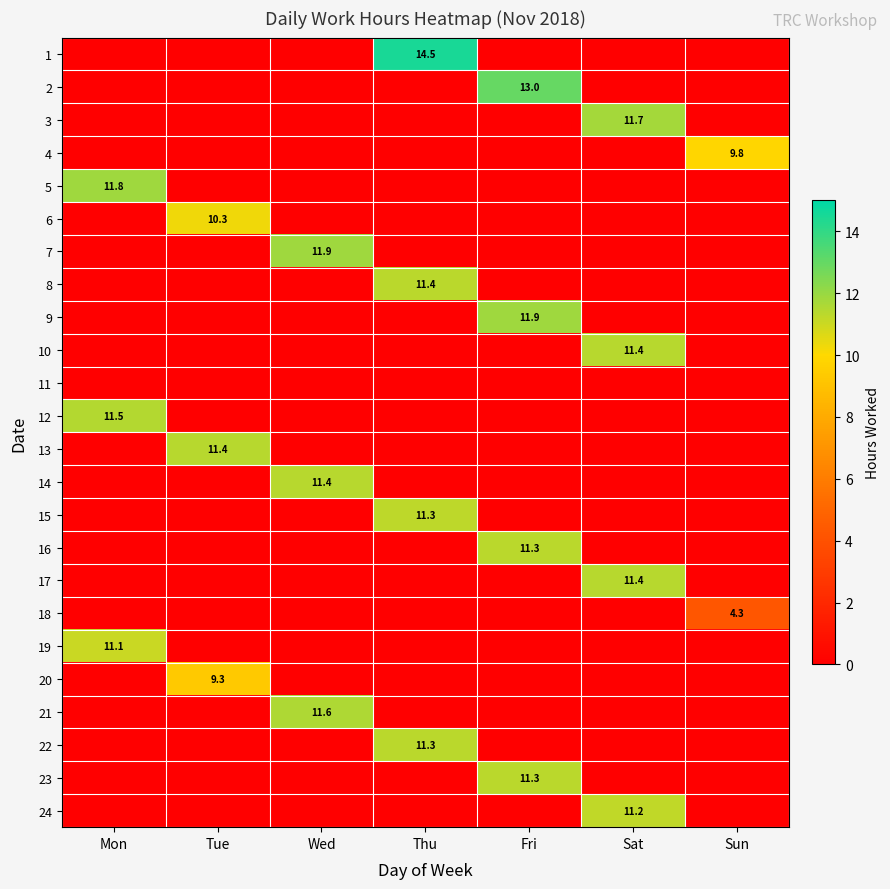

How many values in the row_21 series exceed 0?

1